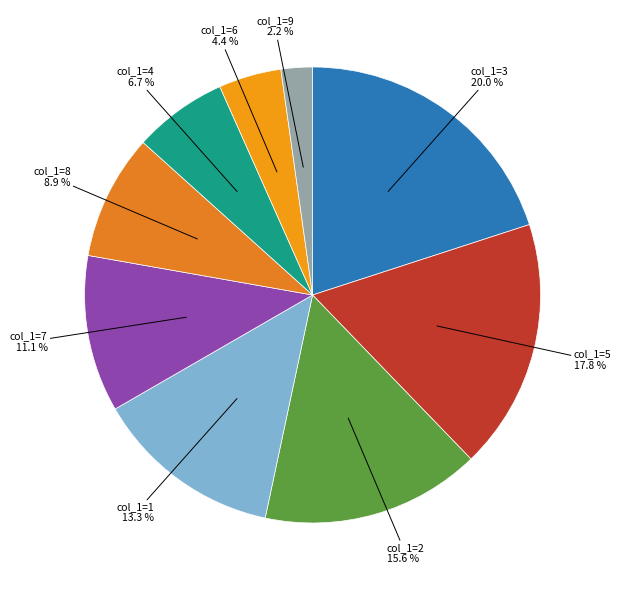

How much of the chart is everything except col_1=7?

88.9%